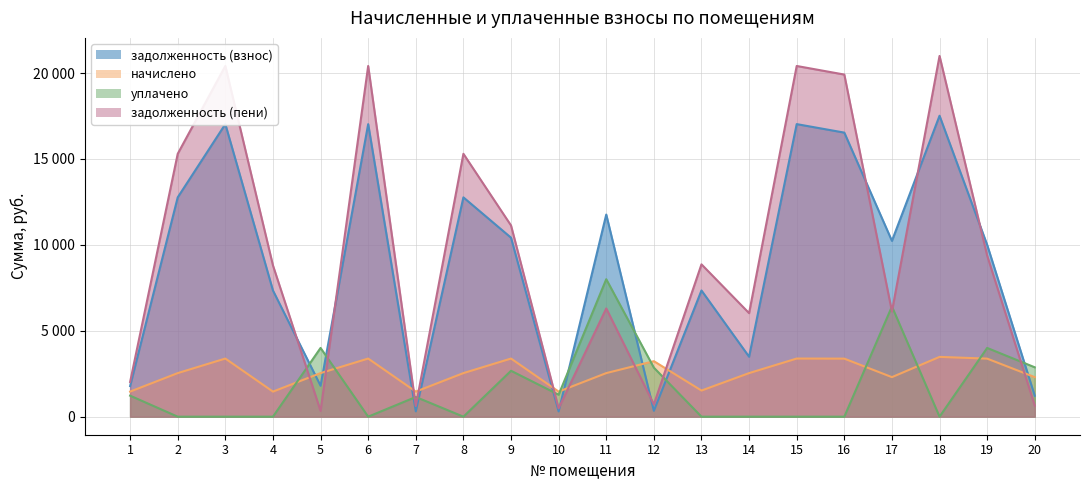

The value of уплачено at 19 is 4000.0. True or false?

True